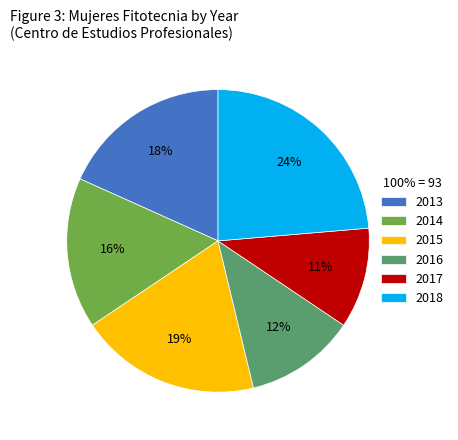

How many slices are in this pie chart?

6